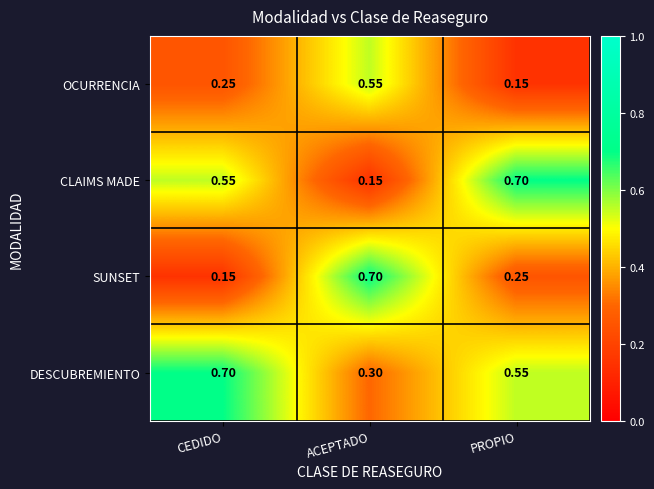

Rank the series at CEDIDO from lowest to highest value.

SUNSET, OCURRENCIA, CLAIMS MADE, DESCUBREMIENTO